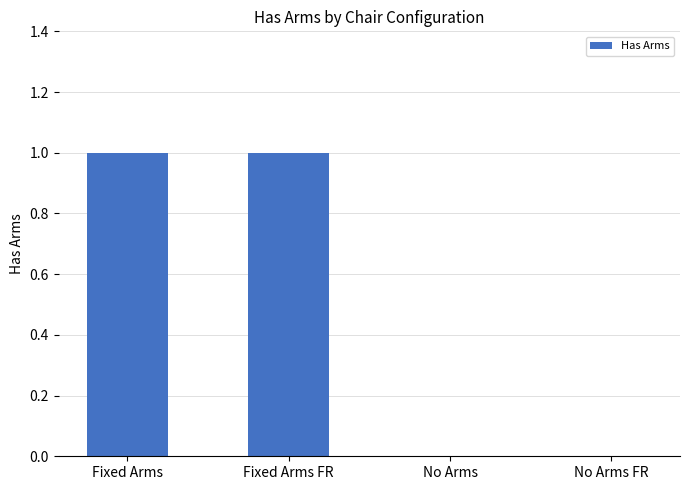

How many categories are shown in the chart?

4